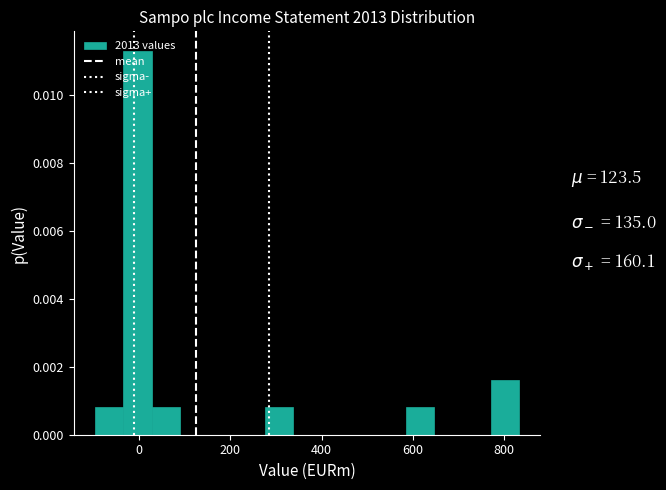

Around what value on the x-axis is the tallest bar? Give the approximate position of its centre, as read against the axis.

0